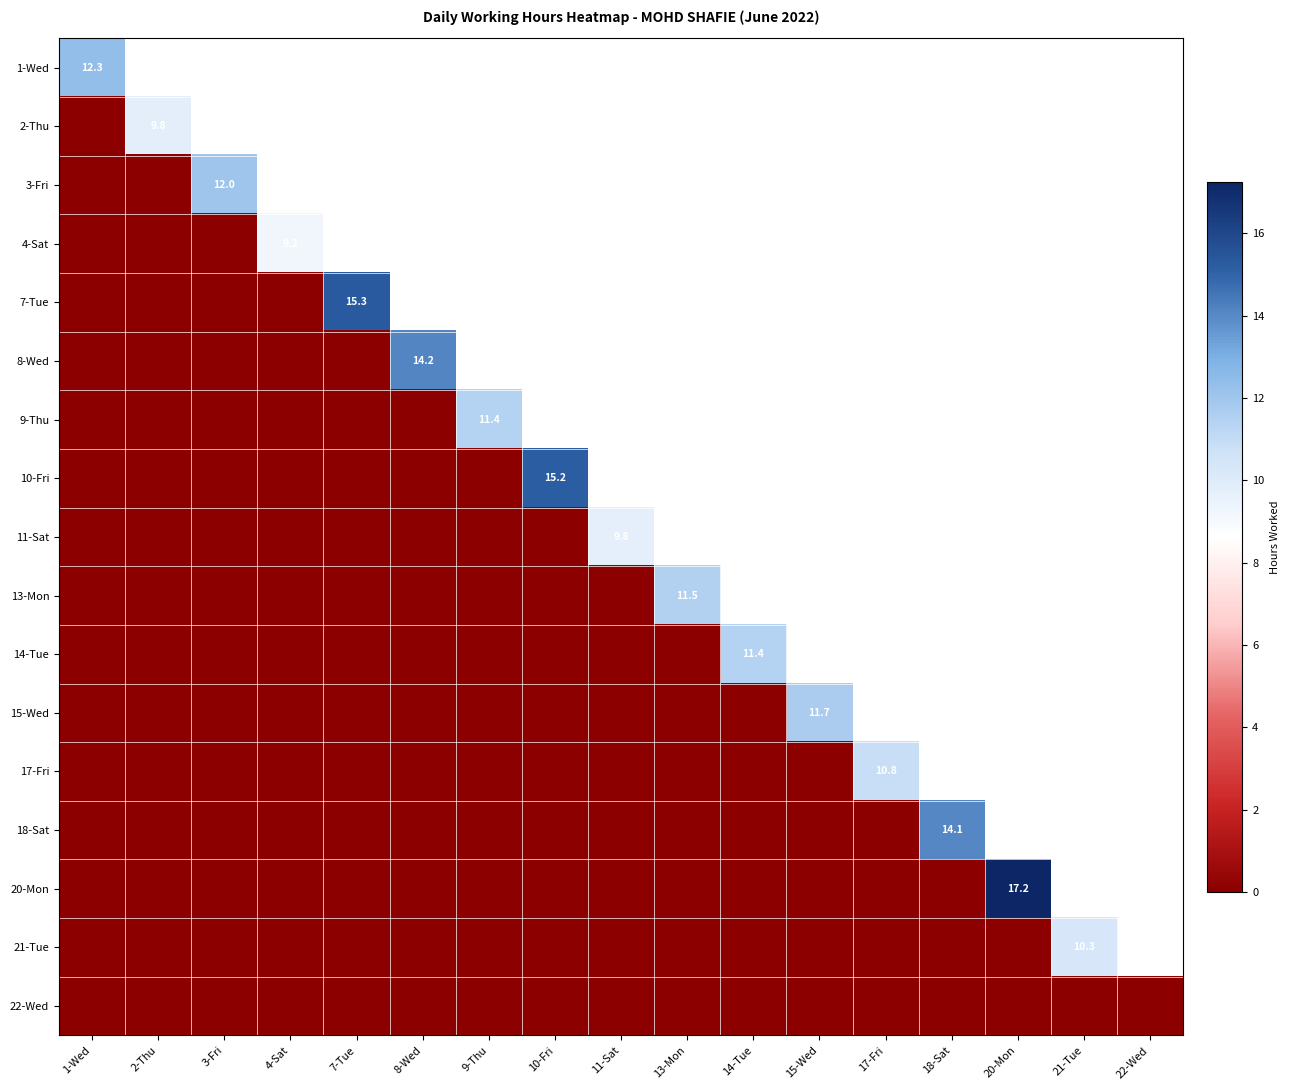

The value of 8-Wed at 8-Wed is 14.2. True or false?

True